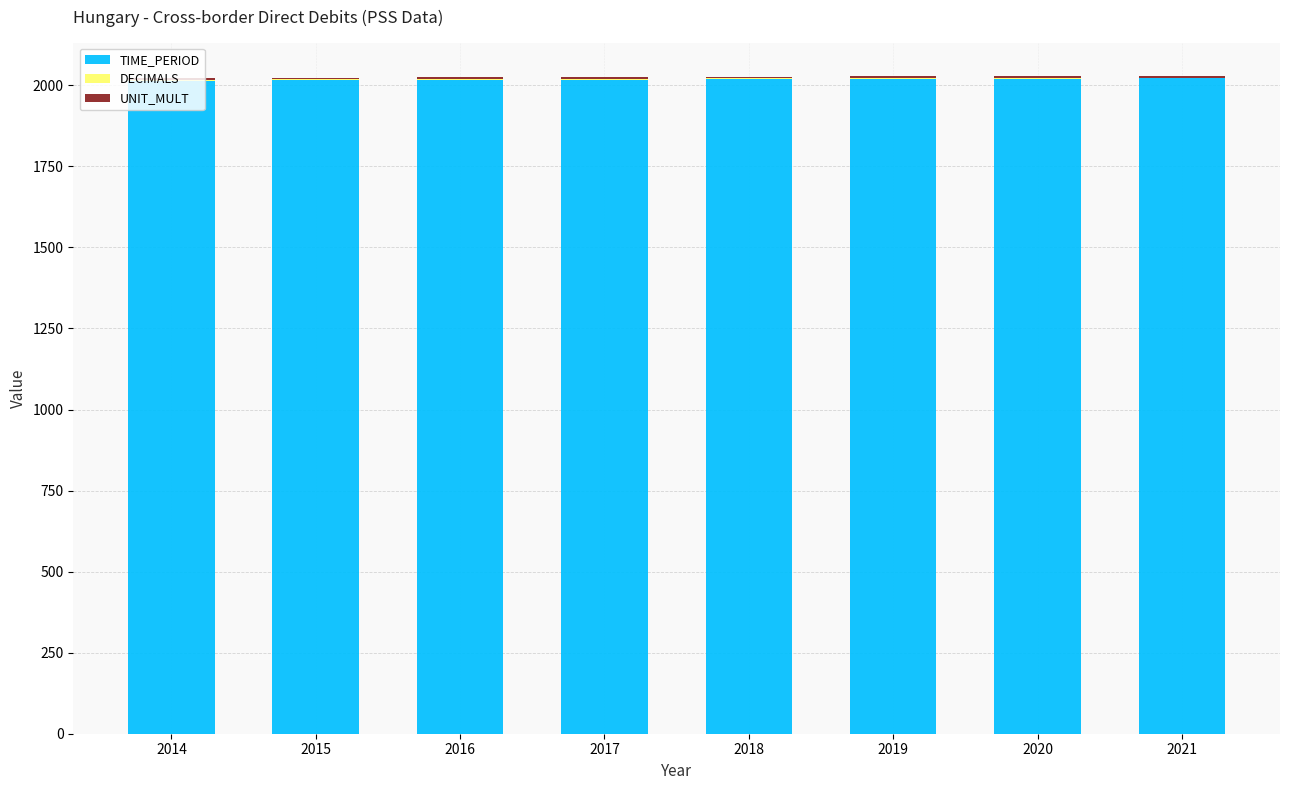

The TIME_PERIOD series shows 657 at 2018. True or false?

False